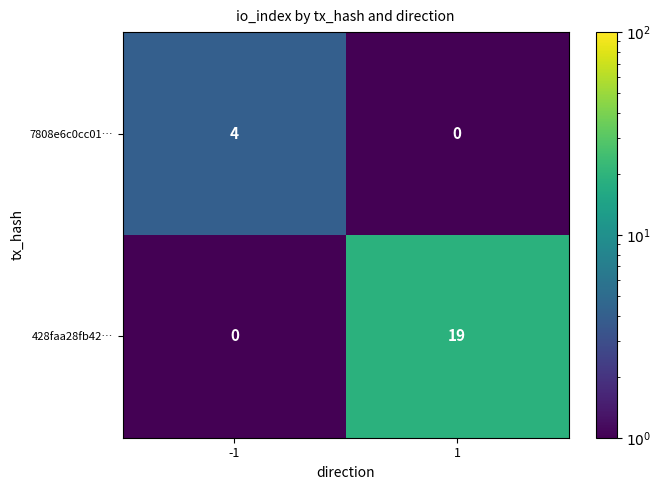

What is the difference between the highest and lowest values at -1?

4